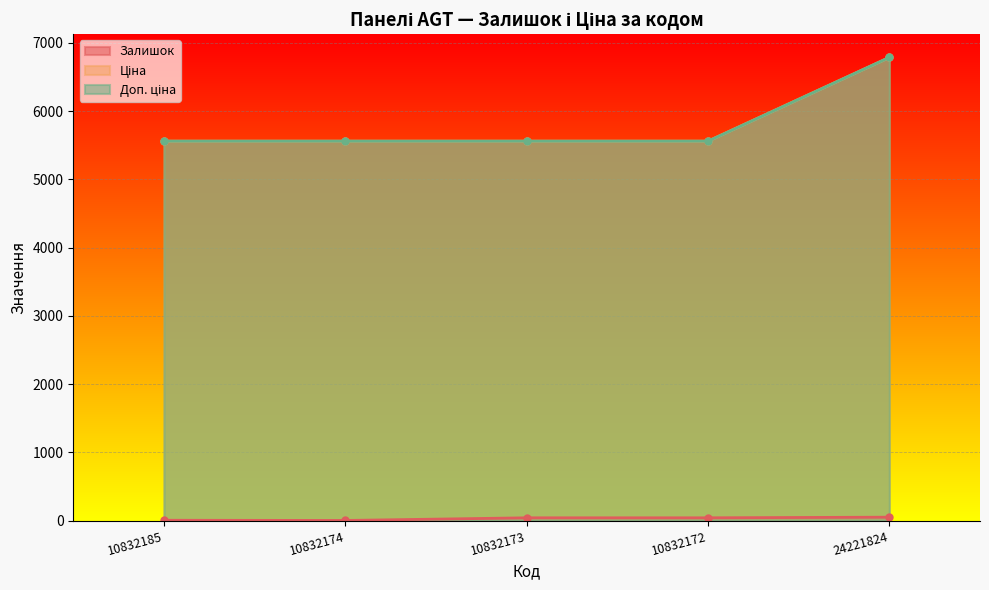

At which category is the sum across all series the highest?

24221824